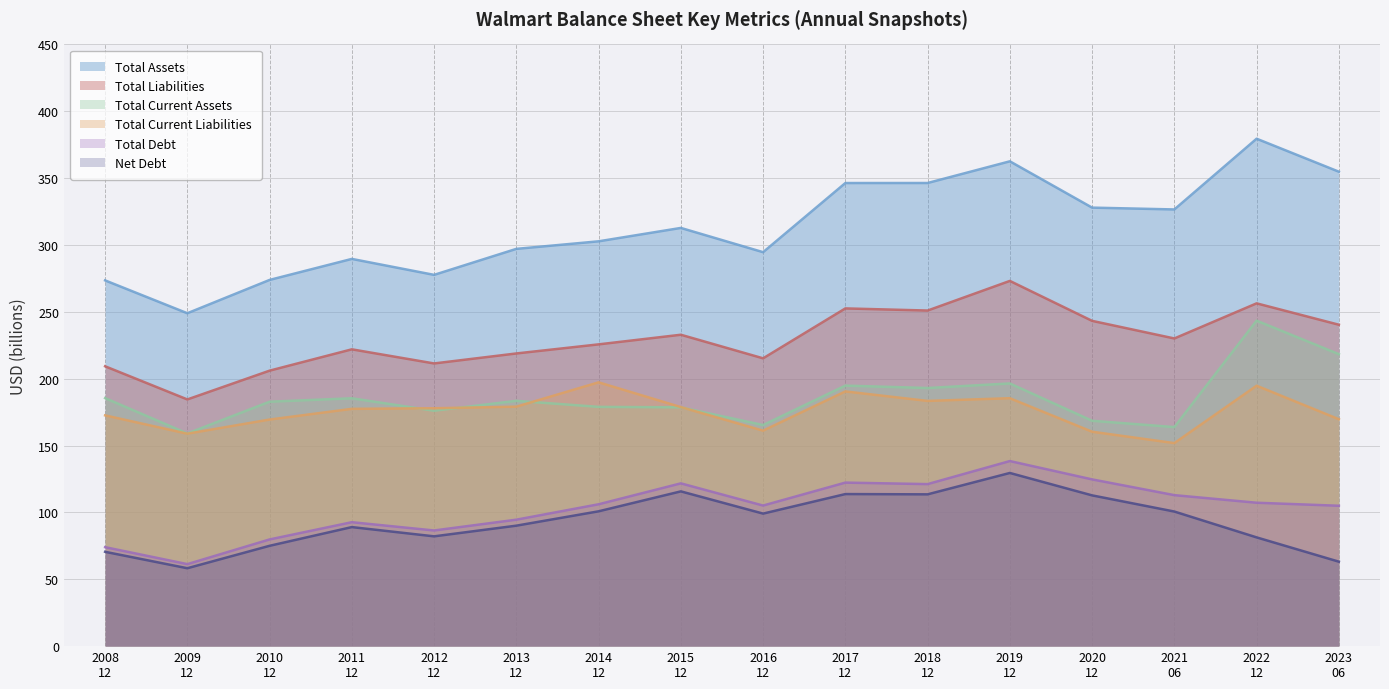

Which series has the largest total across all categories?

Total Assets